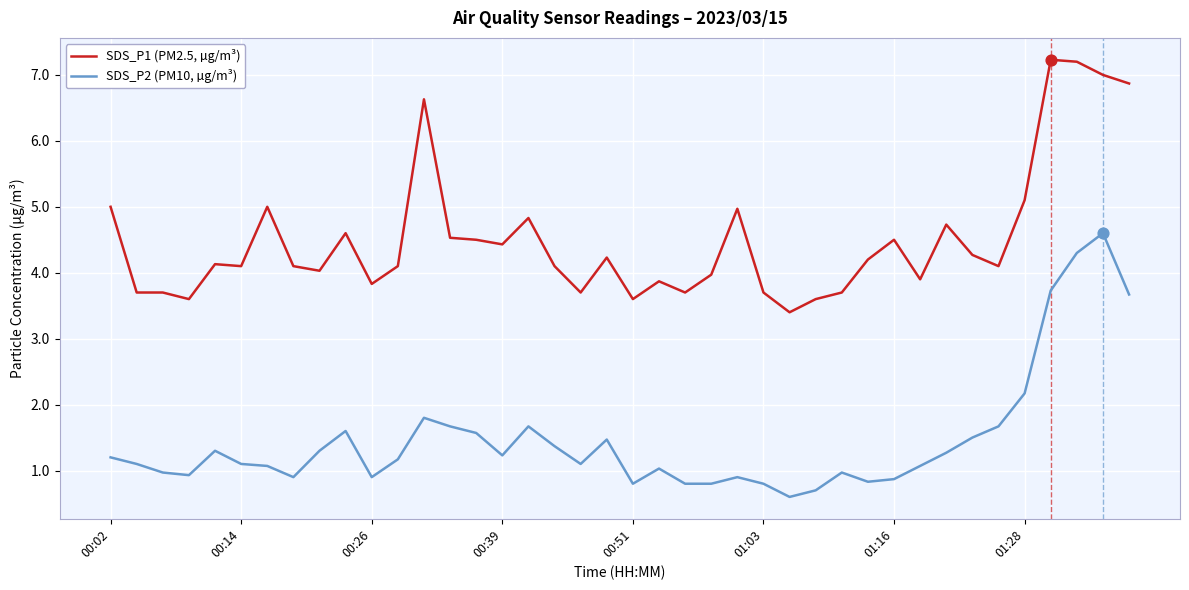

Which series has the largest total across all categories?

SDS_P1 (PM2.5, µg/m³)